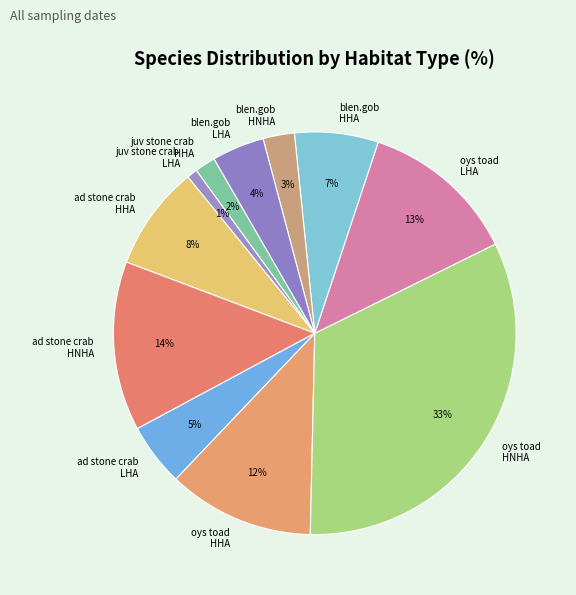

How many segments does this pie chart have?

11